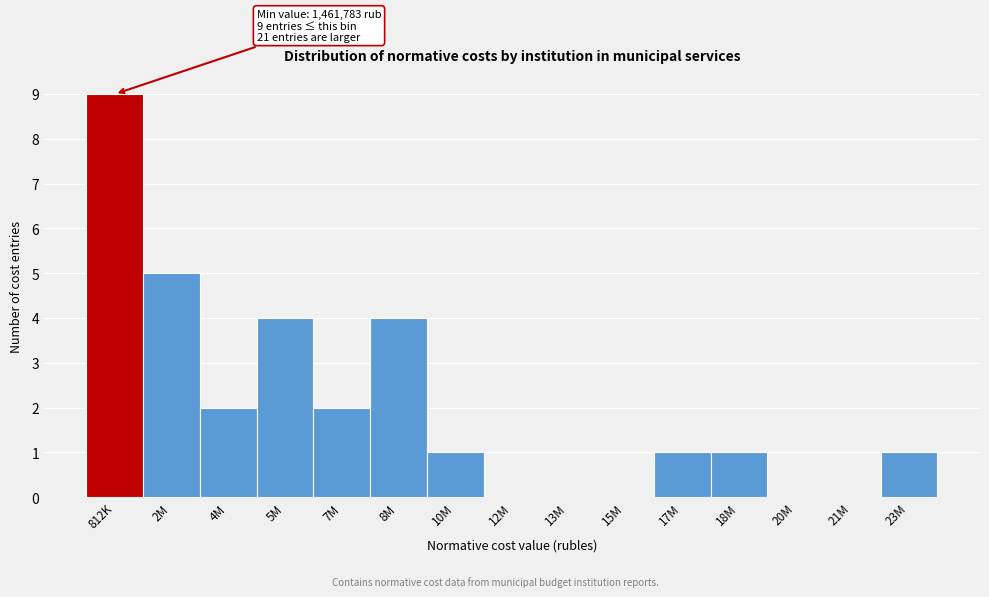

Reading right to left, extract all data points from this chart.

23M=1	21M=0	20M=0	18M=1	17M=1	15M=0	13M=0	12M=0	10M=1	8M=4	7M=2	5M=4	4M=2	2M=5	812K=9